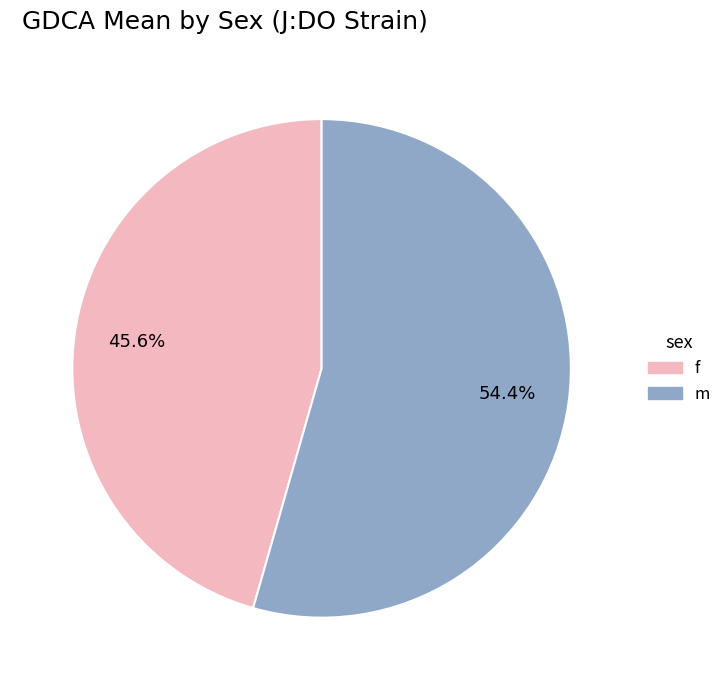

Which category has the smallest portion of the pie?

f